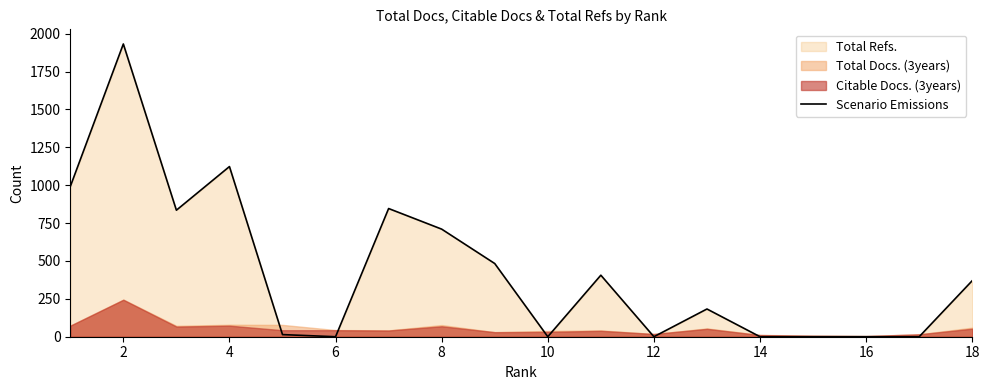

True or false: the data shows 567 at 0.

False